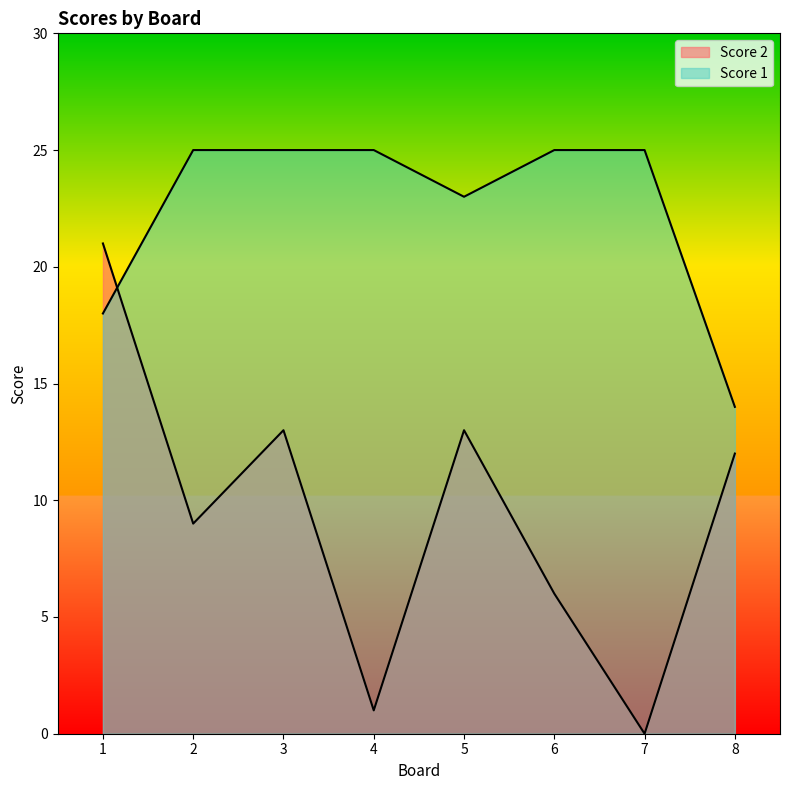

Reading right to left, extract all data points from this chart.

Score 2: 12	0	6	13	1	13	9	21
Score 1: 14	25	25	23	25	25	25	18